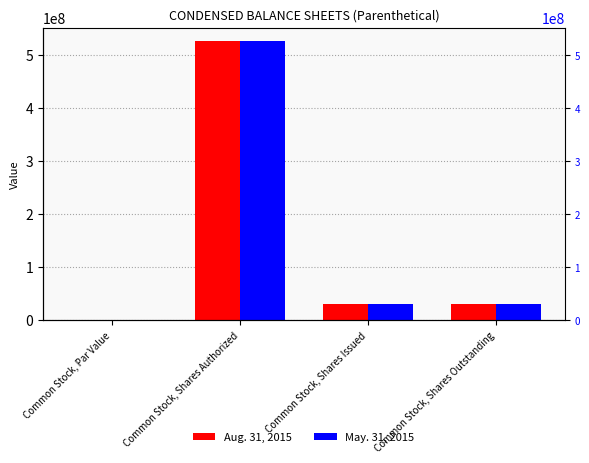

Reading right to left, list all the values displayed in this chart.

Aug. 31, 2015: 29900000.0	29900000.0	525000000.0	0.0
May. 31, 2015: 29900000.0	29900000.0	525000000.0	0.0